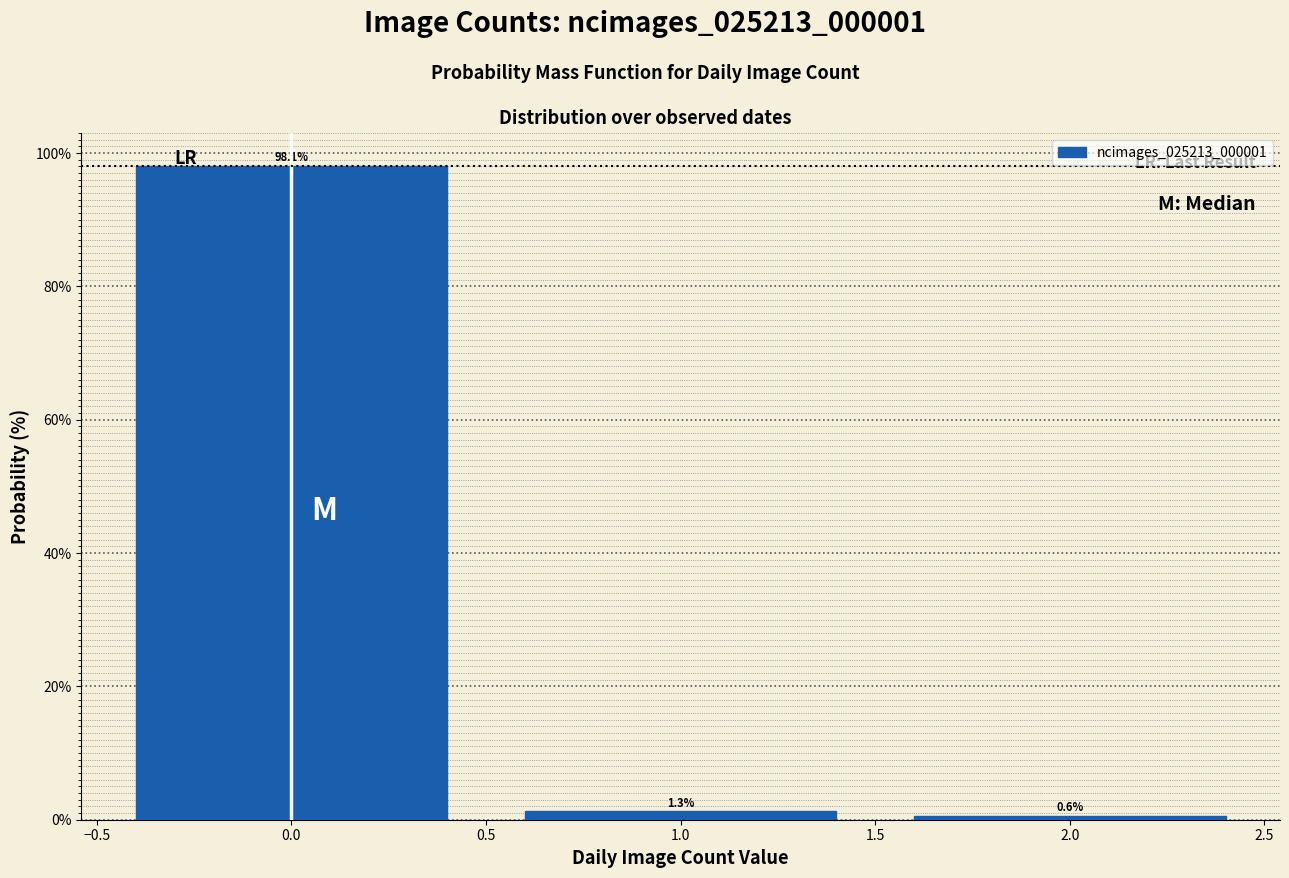

Reading left to right, list every bar in this chart as the range it spans on the x-axis followed by its height.

-0.5 to 0.5: 98.1
0.5 to 1.5: 1.3
1.5 to 2.5: 0.6